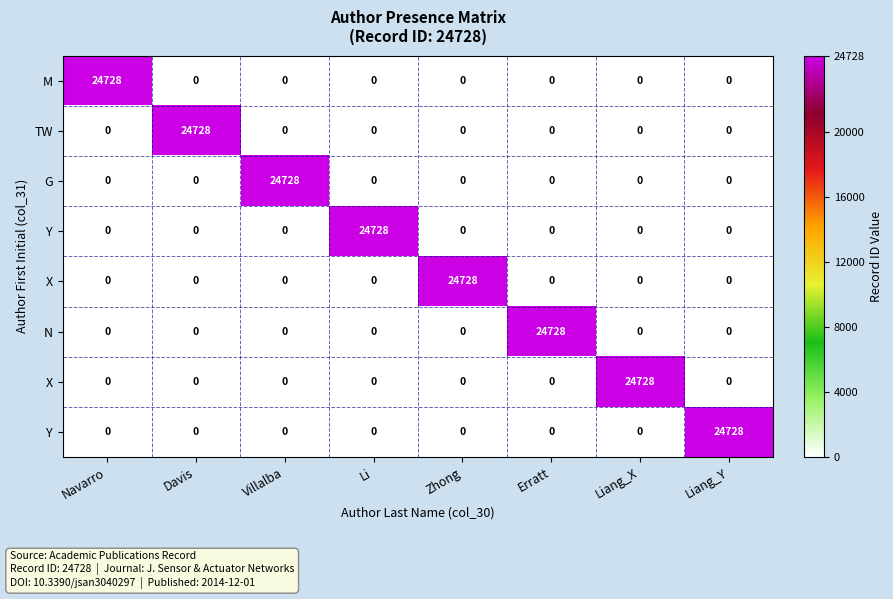

Count the number of categories in the chart.

8